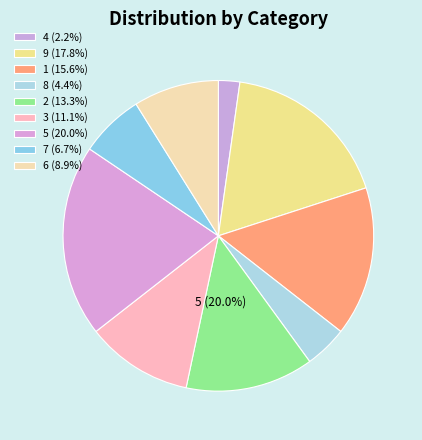

Does 17 represent more than half of the total?

No